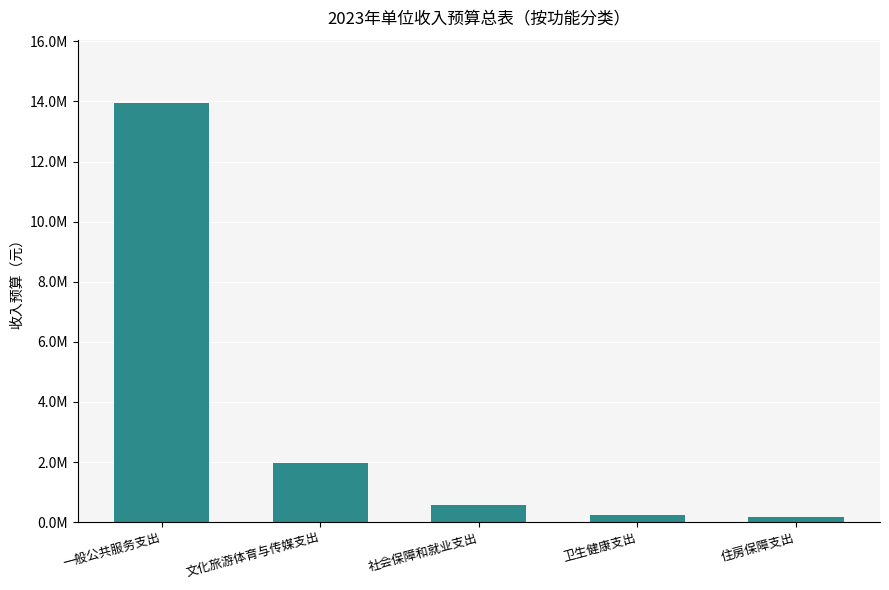

What is the smallest value displayed?

166500